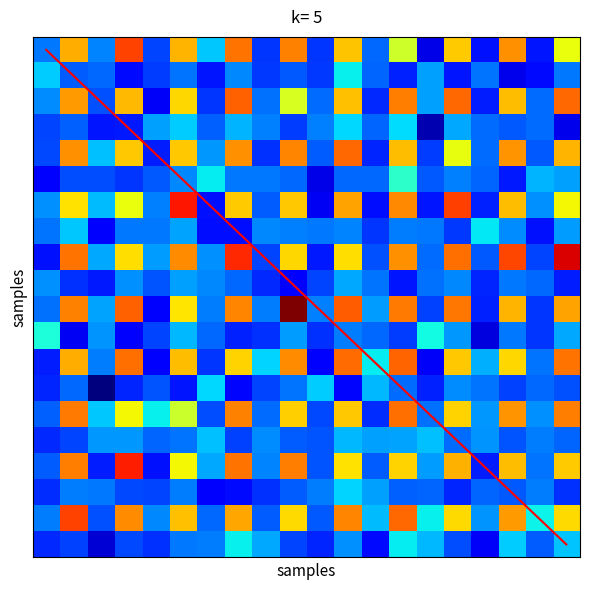

At how many categories does at least one series exceed 109?

1